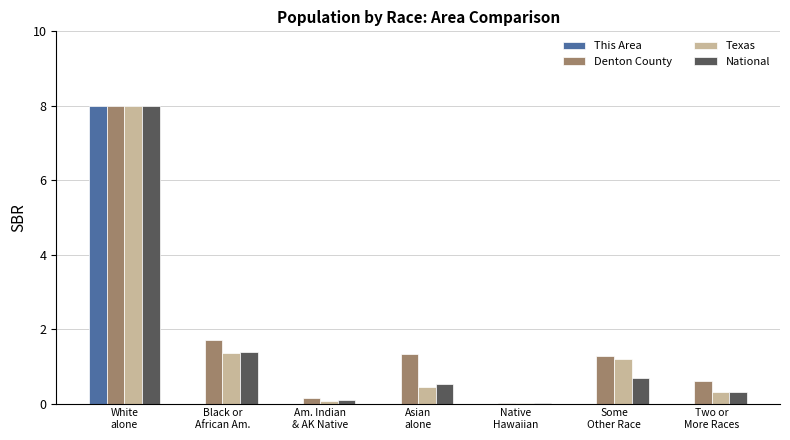

Count the number of categories in the chart.

7